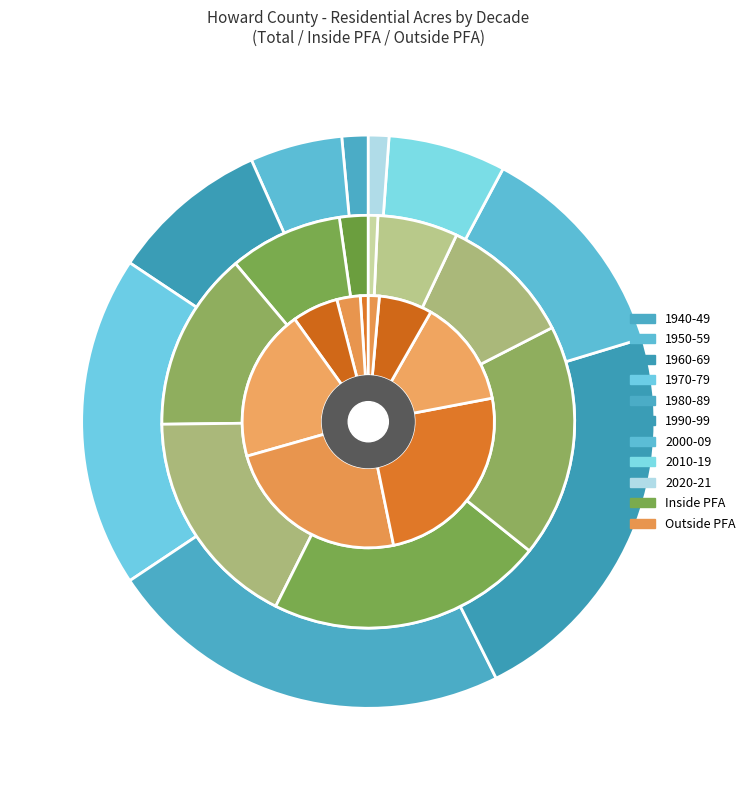

Is 2010-19 the majority of the pie?

No